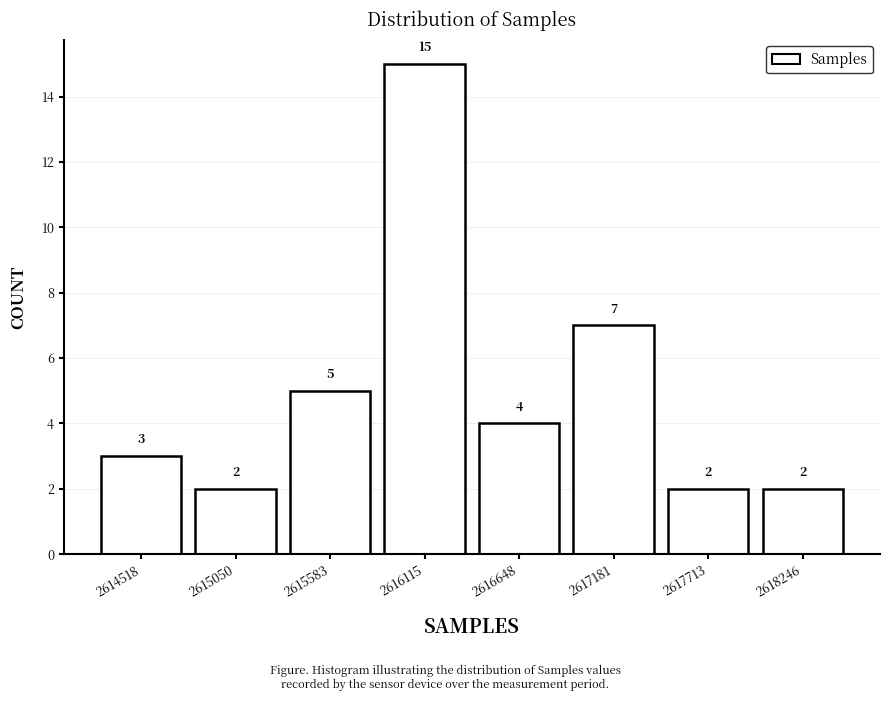

Reading left to right, transcribe all the data shown in this chart.

2614518=3	2615050=2	2615583=5	2616115=15	2616648=4	2617181=7	2617713=2	2618246=2